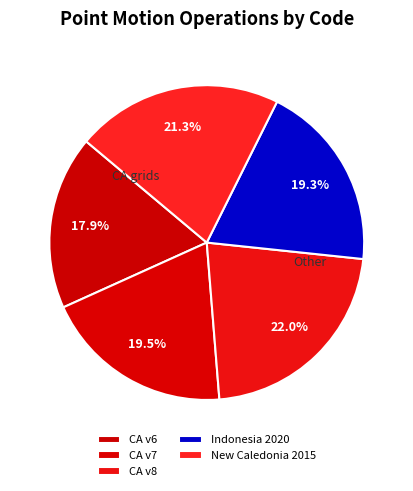

How many slices are in this pie chart?

5